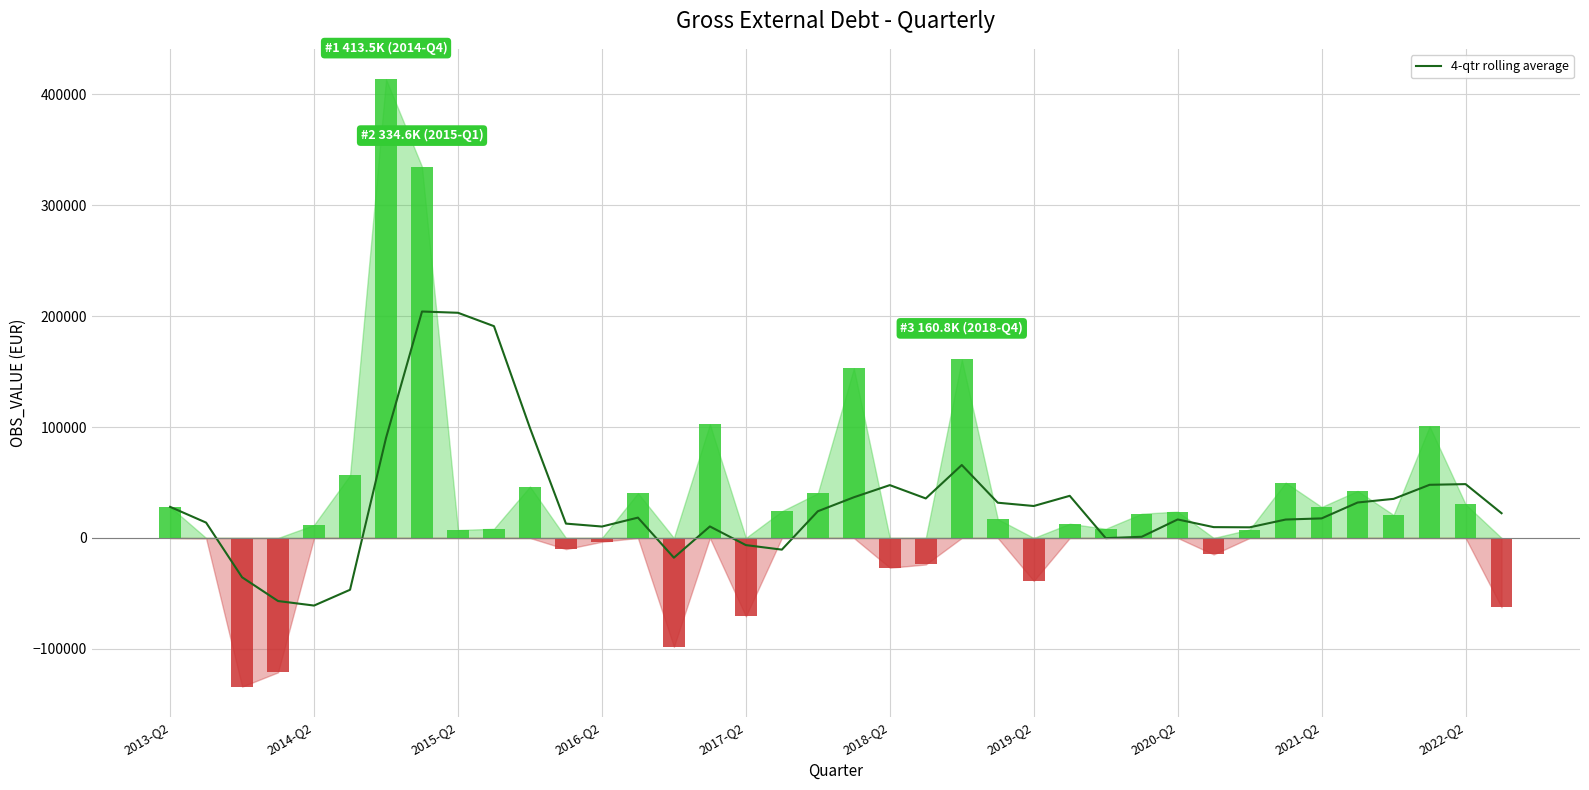

The chart shows a value of -88837.0 at 2014-Q2. True or false?

False